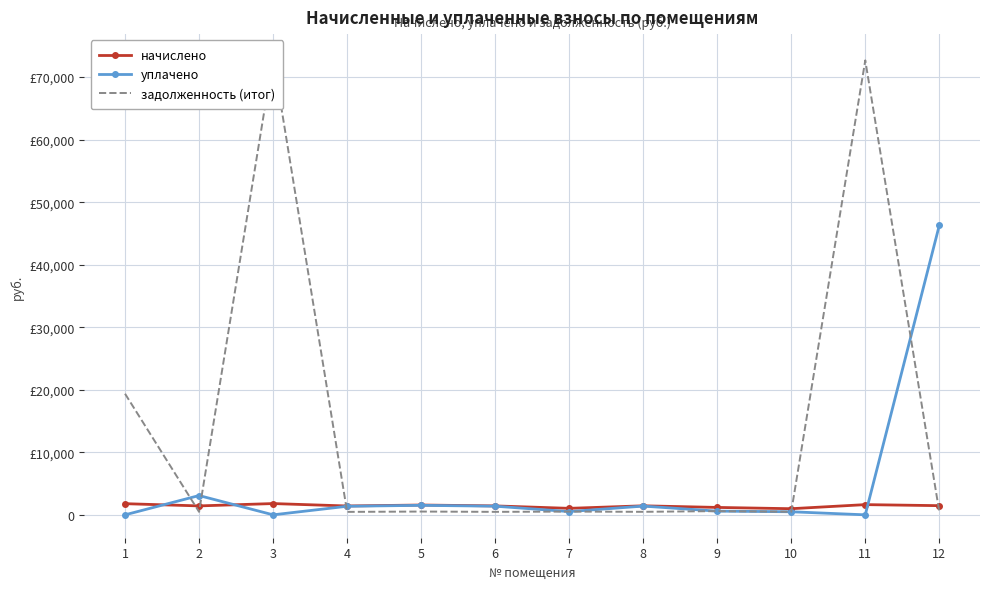

What are all the series names shown in the legend?

начислено, уплачено, задолженность (итог)